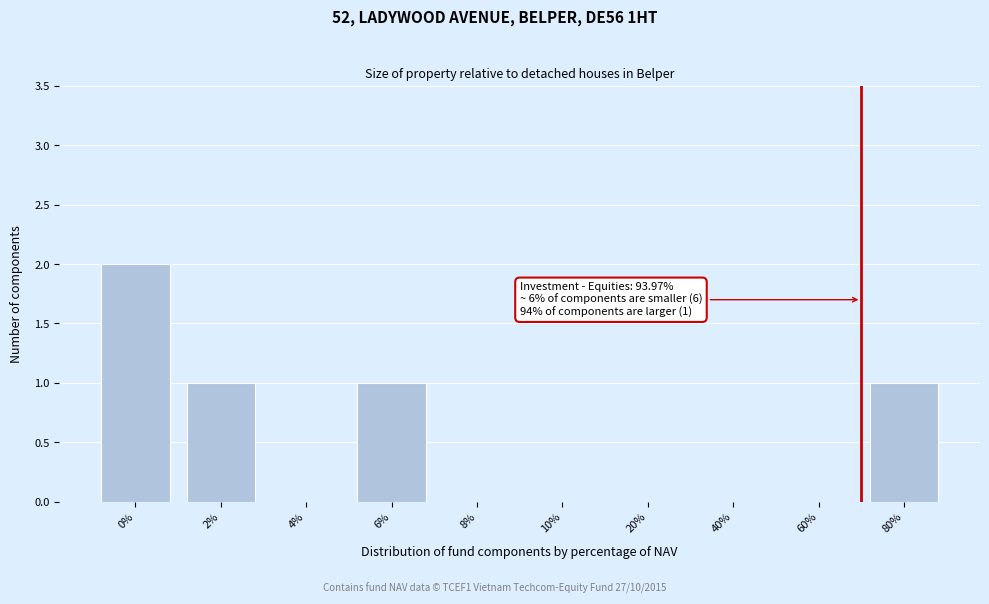

Reading left to right, transcribe all the data shown in this chart.

0%=2	2%=1	4%=0	6%=1	8%=0	10%=0	20%=0	40%=0	60%=0	80%=1